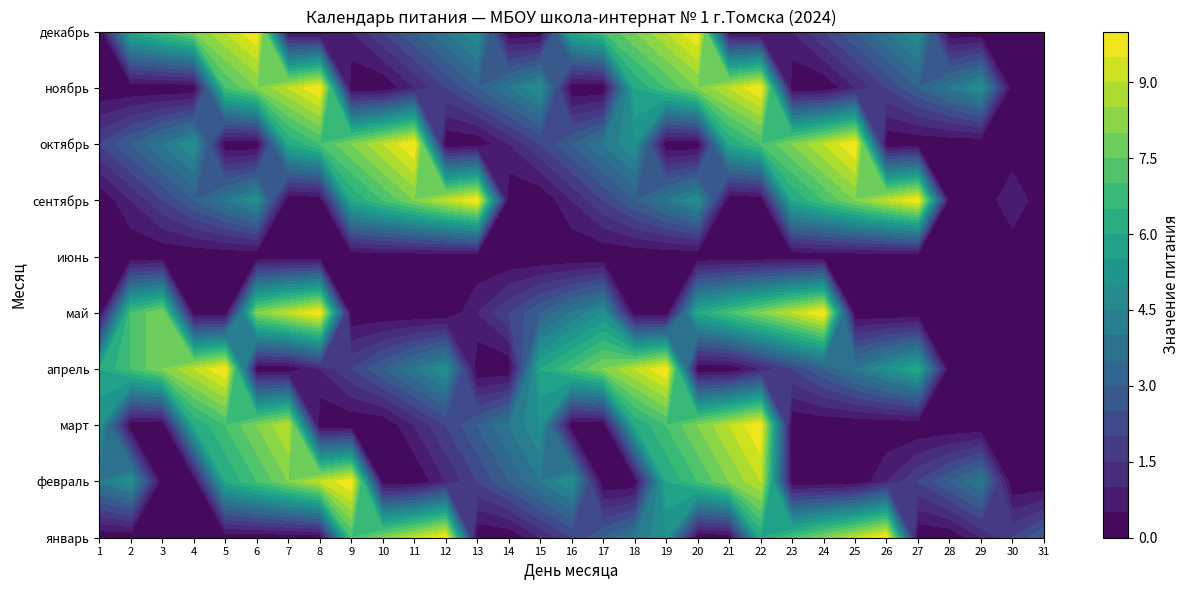

How many series are shown in this chart?

10